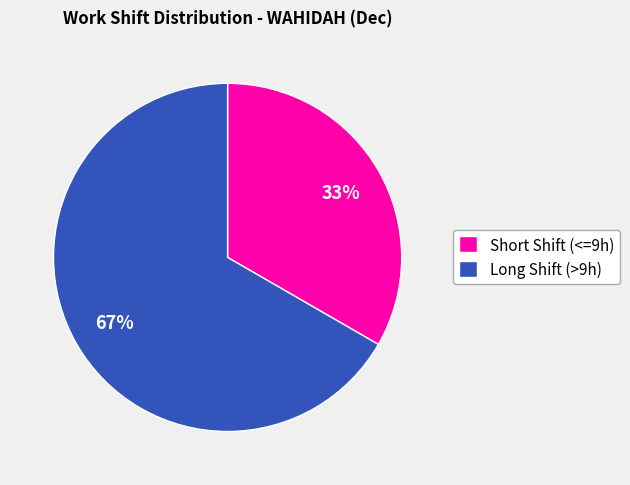

To the nearest percent, what is the average slice percentage?

50%